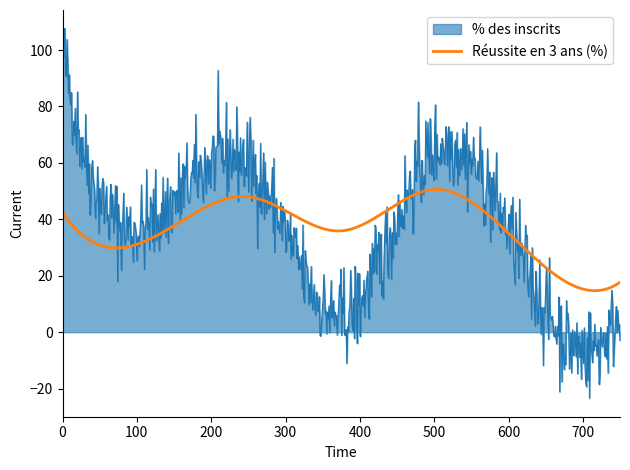

Which series ends up on top after the final intersection of % des inscrits and Réussite en 3 ans (%)?

Réussite en 3 ans (%)